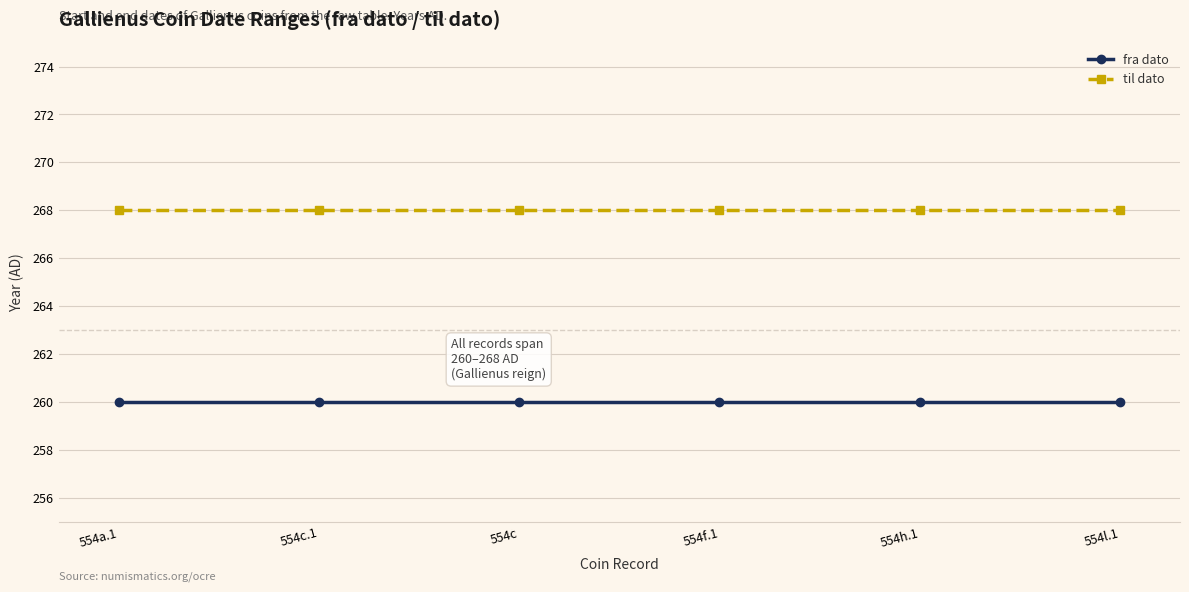

What is the difference between the highest and lowest values at 554a.1?

8